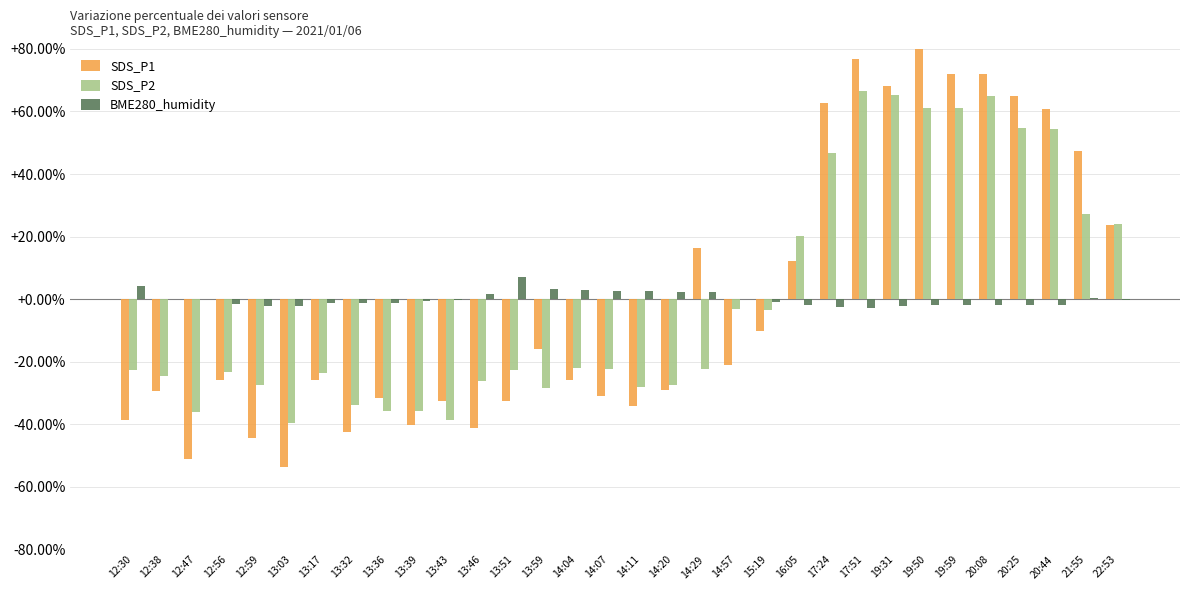

Is the value of BME280_humidity at 14:07 greater than the value of SDS_P2 at 13:43?

Yes